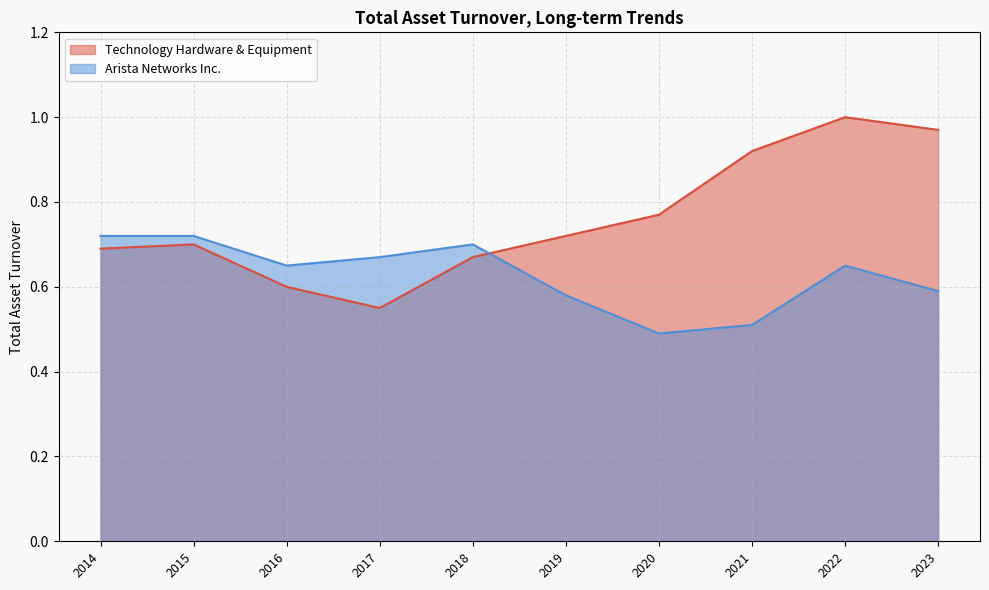

Which series has the widest spread of values?

Technology Hardware & Equipment